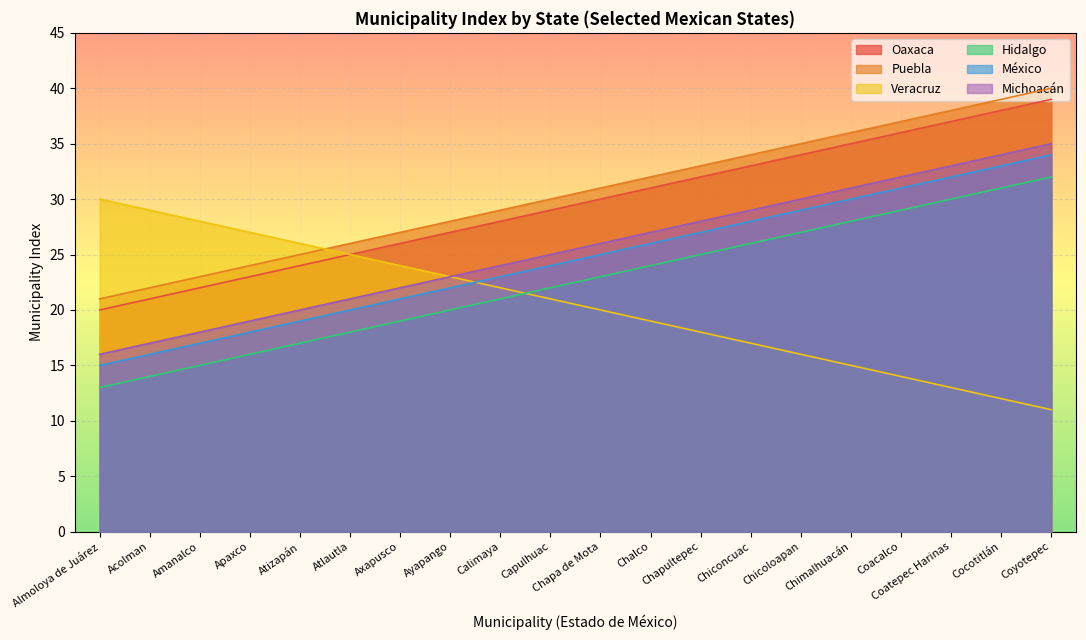

How many lines are shown in the chart?

6